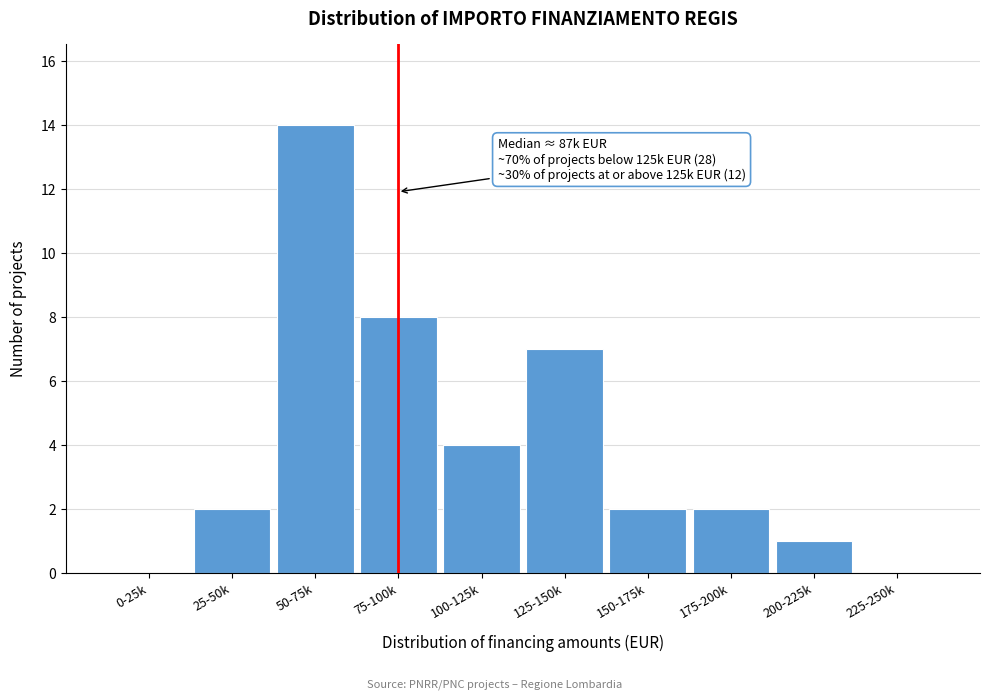

Reading left to right, list all the values displayed in this chart.

0-25k=0	25-50k=2	50-75k=14	75-100k=8	100-125k=4	125-150k=7	150-175k=2	175-200k=2	200-225k=1	225-250k=0